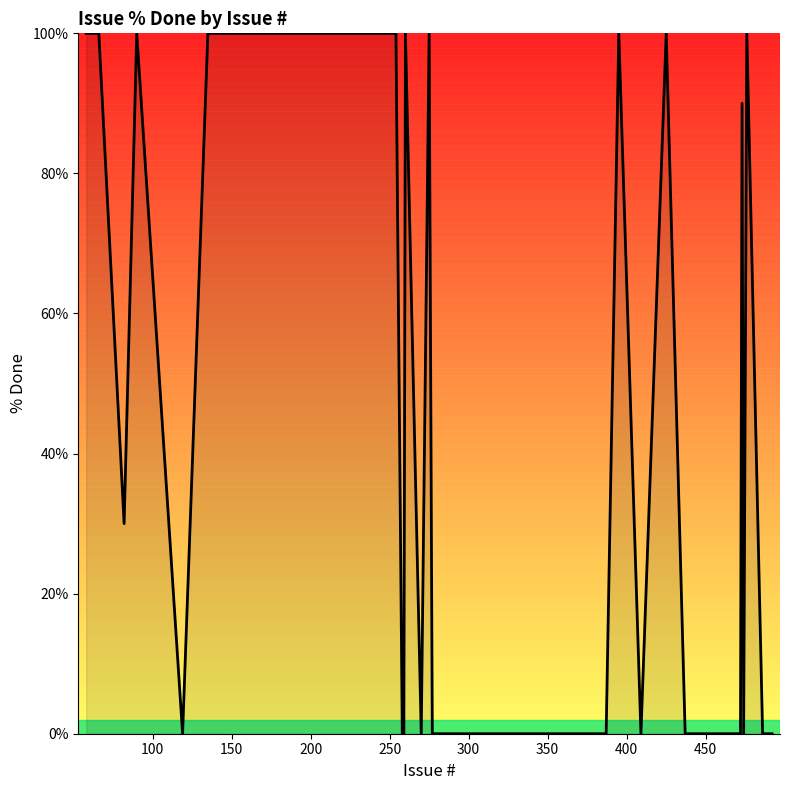

What is the maximum value shown in the chart?

100